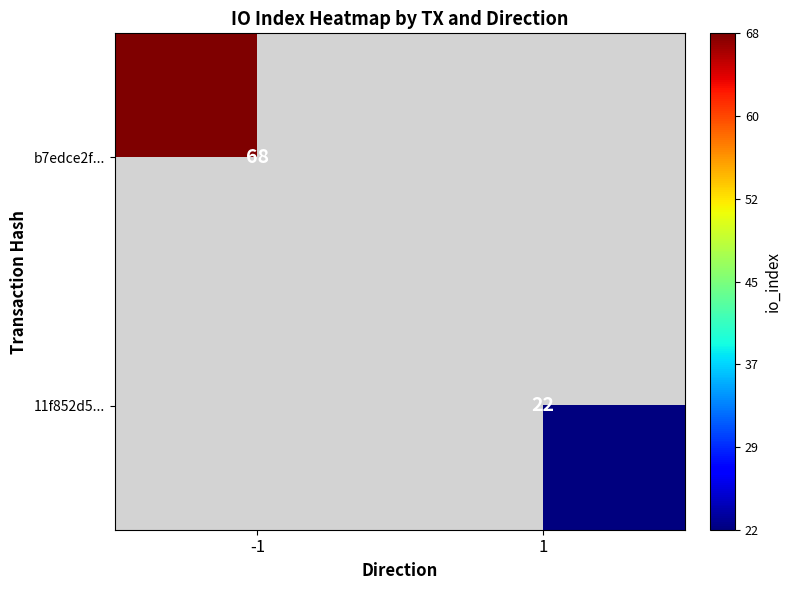

The b7edce2f... series shows 25 at -1. True or false?

False